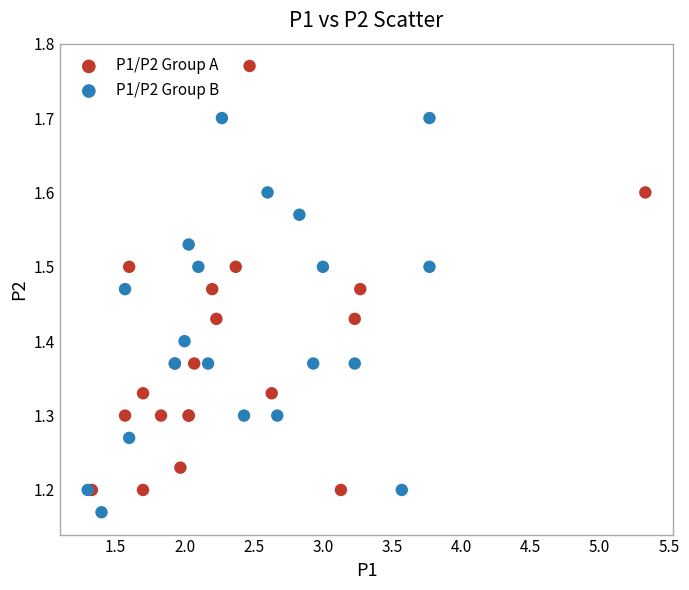

Which series reaches the minimum Y coordinate?

P1/P2 Group B